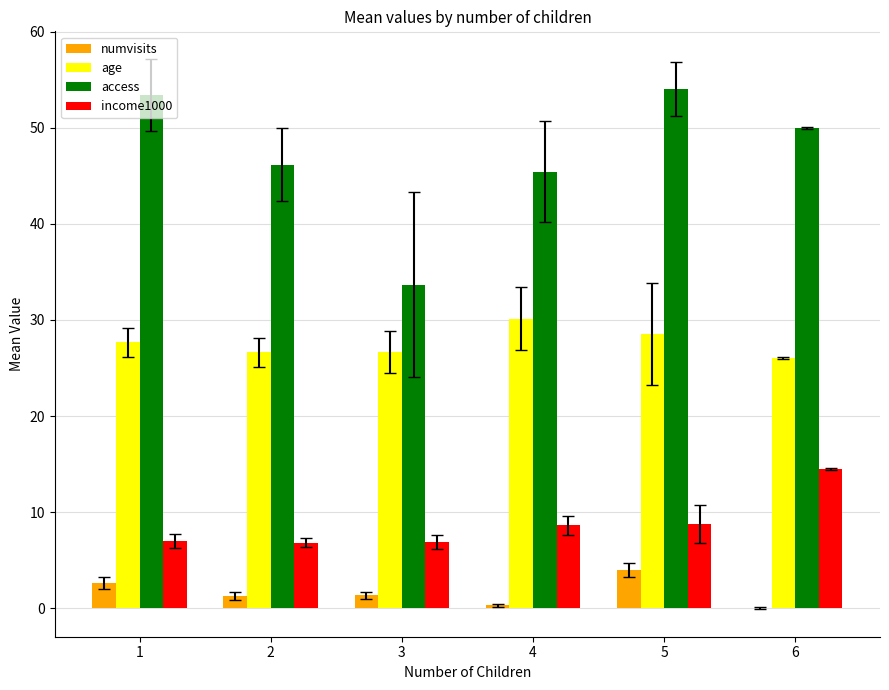

At which label is access closest to 43?

4